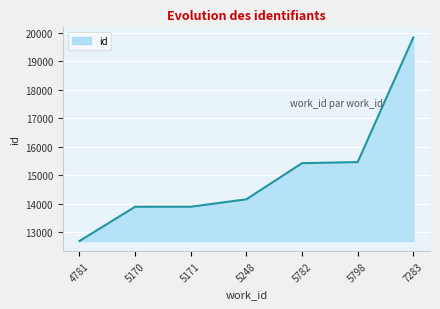

What is the smallest value displayed?

12696